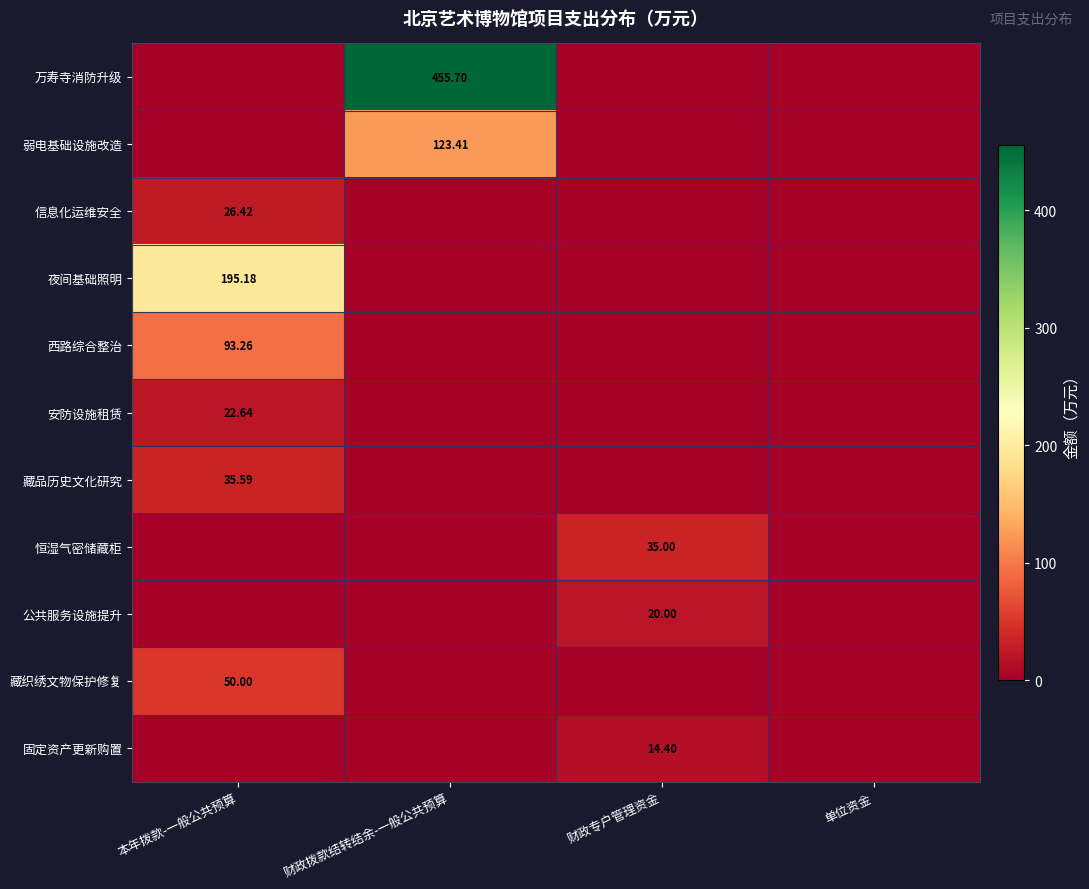

Which series has the widest spread of values?

万寿寺消防升级